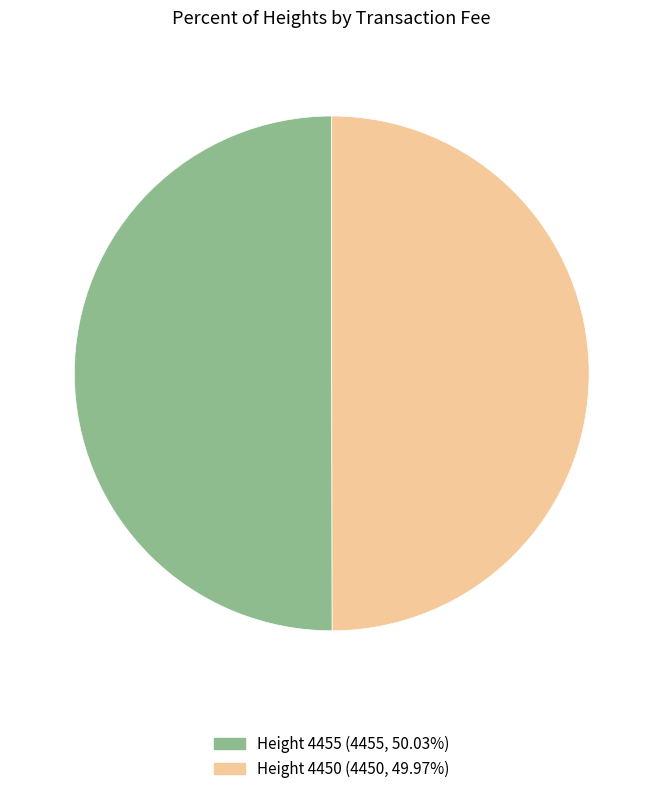

Approximately how many times larger is the value at Height 4450 compared to Height 4455?

1.0